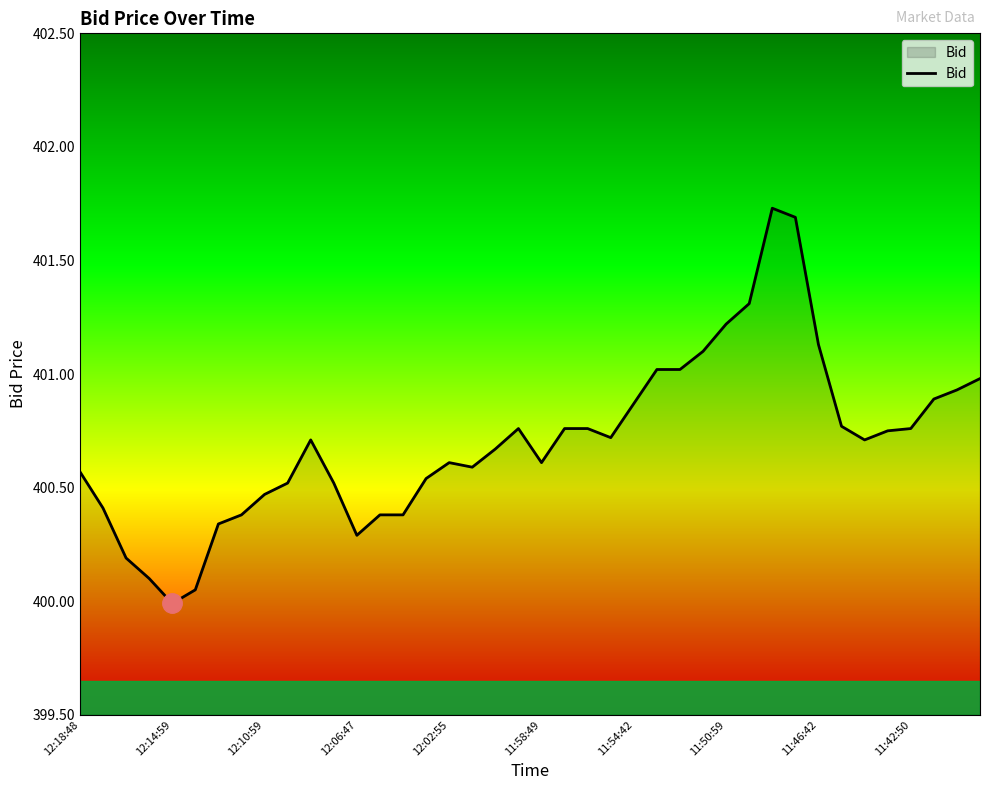

What is the minimum value shown in the chart?

400.0